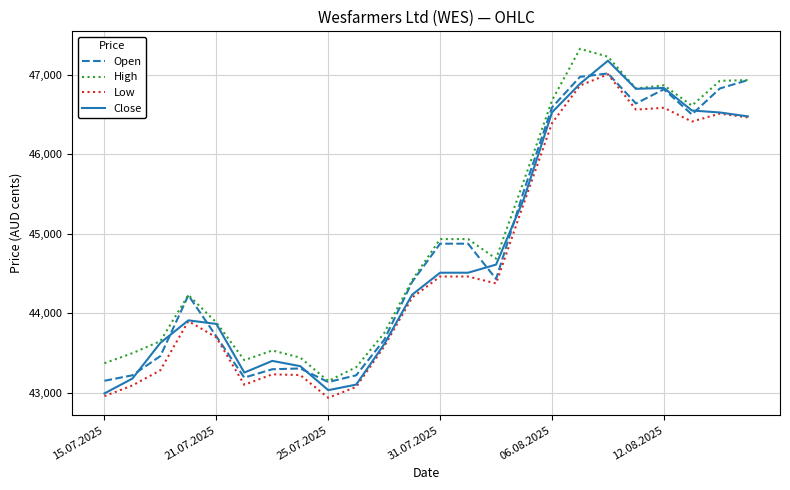

True or false: High and Low cross at least once.

False